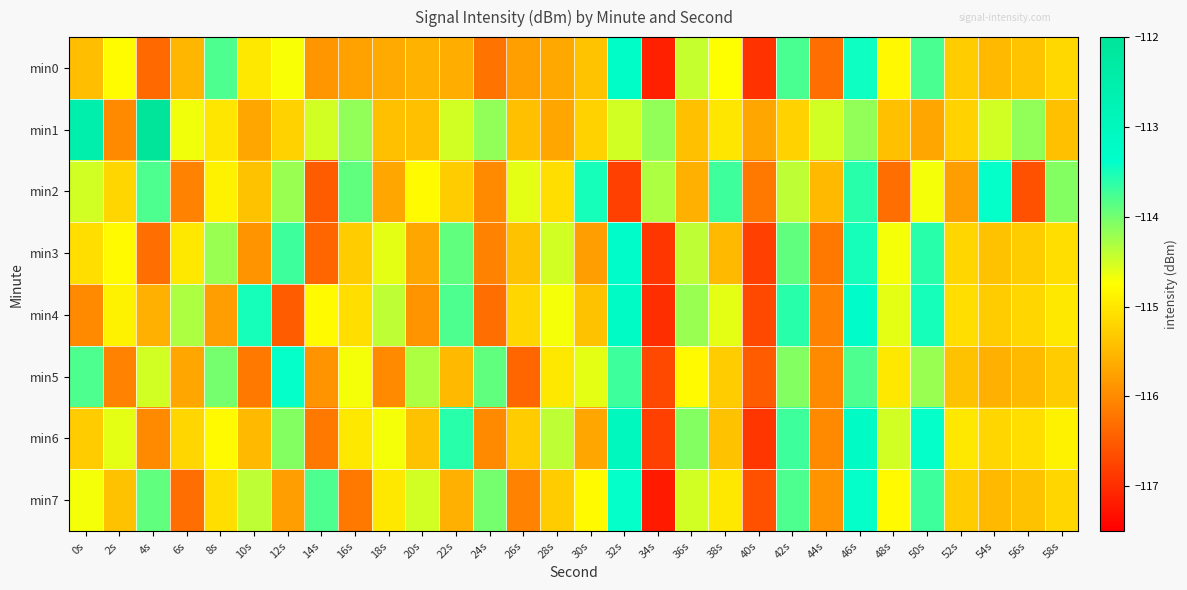

At which category is the sum across all series the highest?

46s